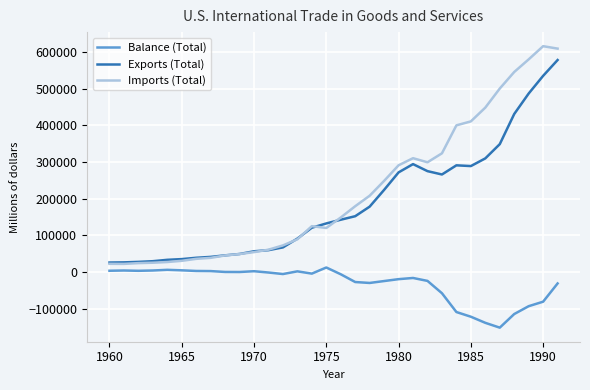

What is the minimum value shown in the chart?

-151683